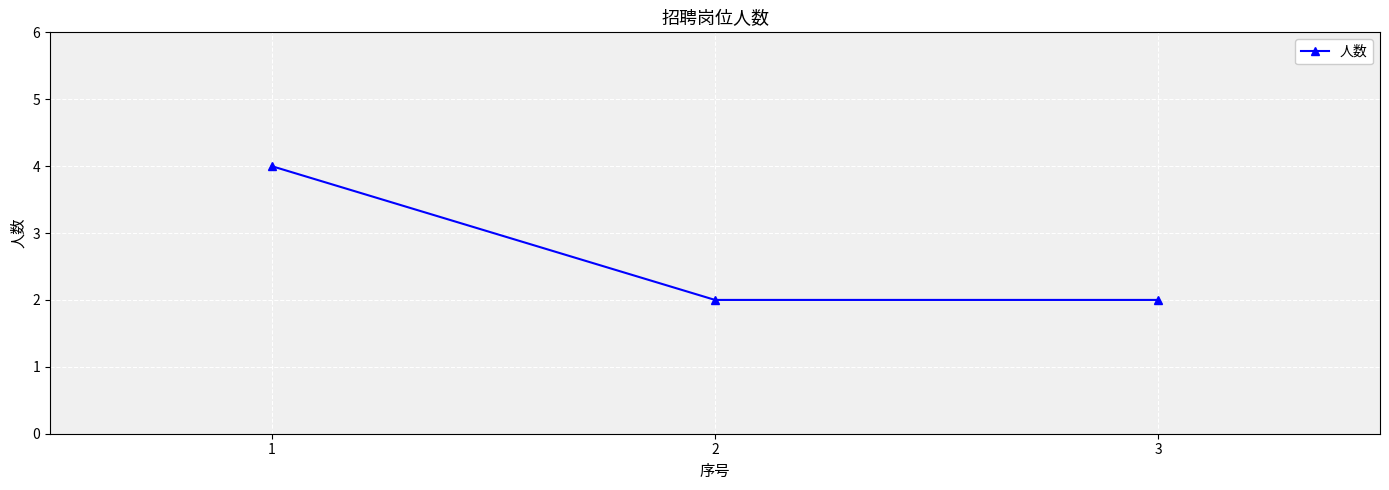

Is it true that the value at 1 is 4?

True